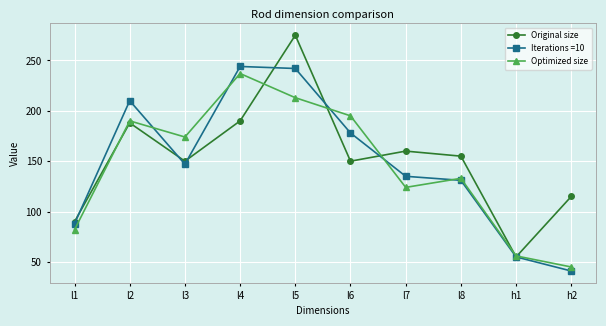

What is the minimum value for Optimized size?

45